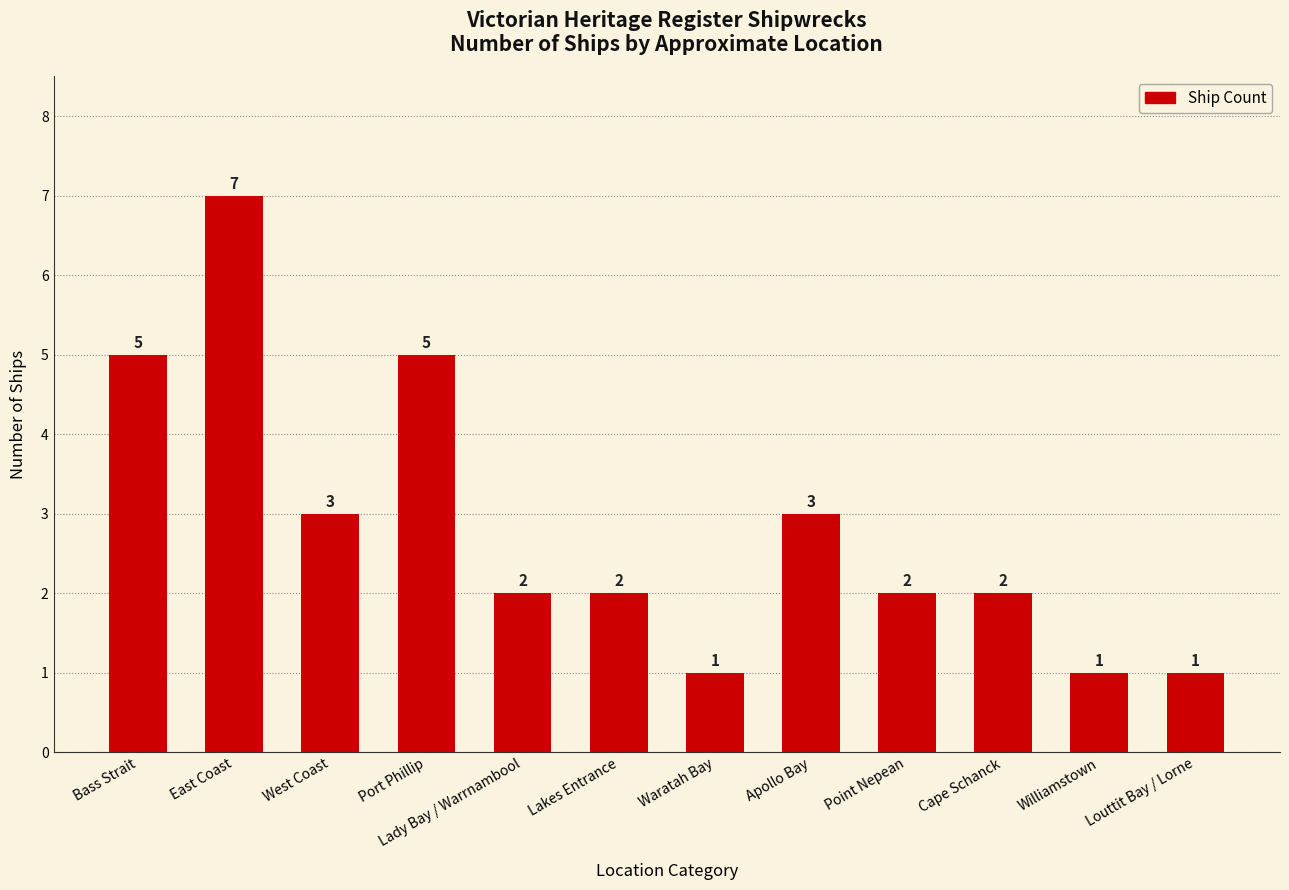

How many values are below 2?

3